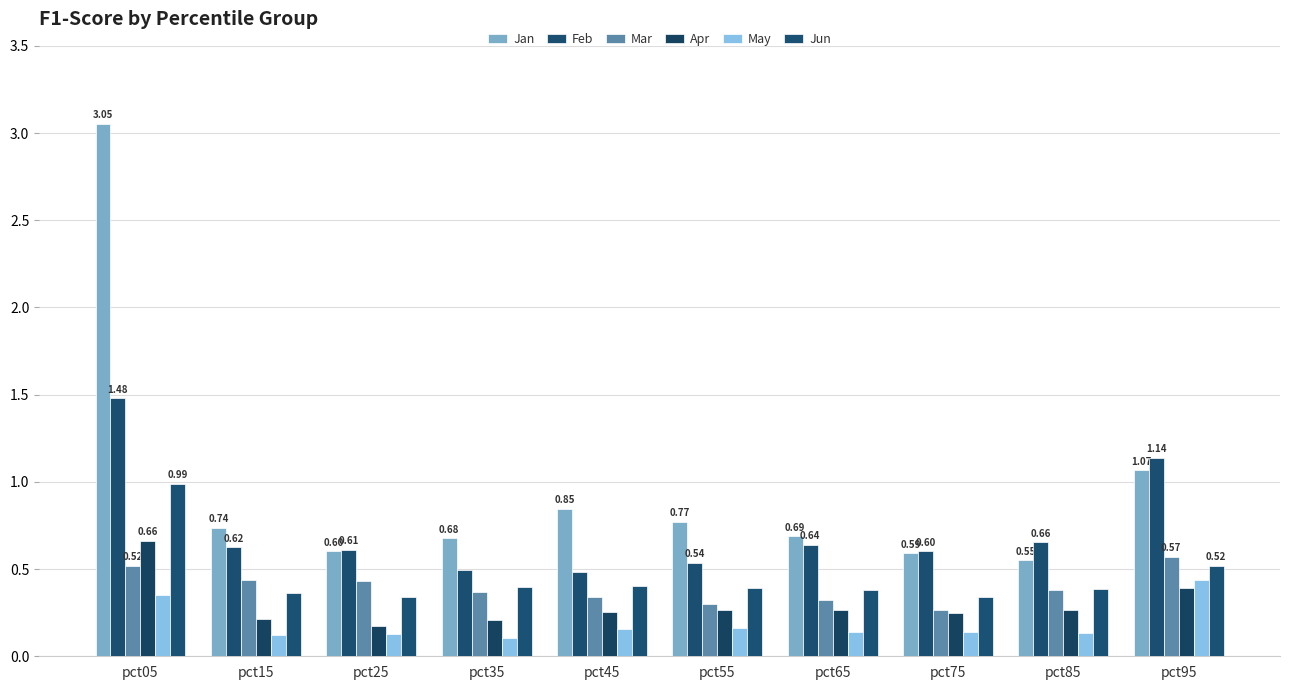

At which category is the sum across all series the highest?

pct05